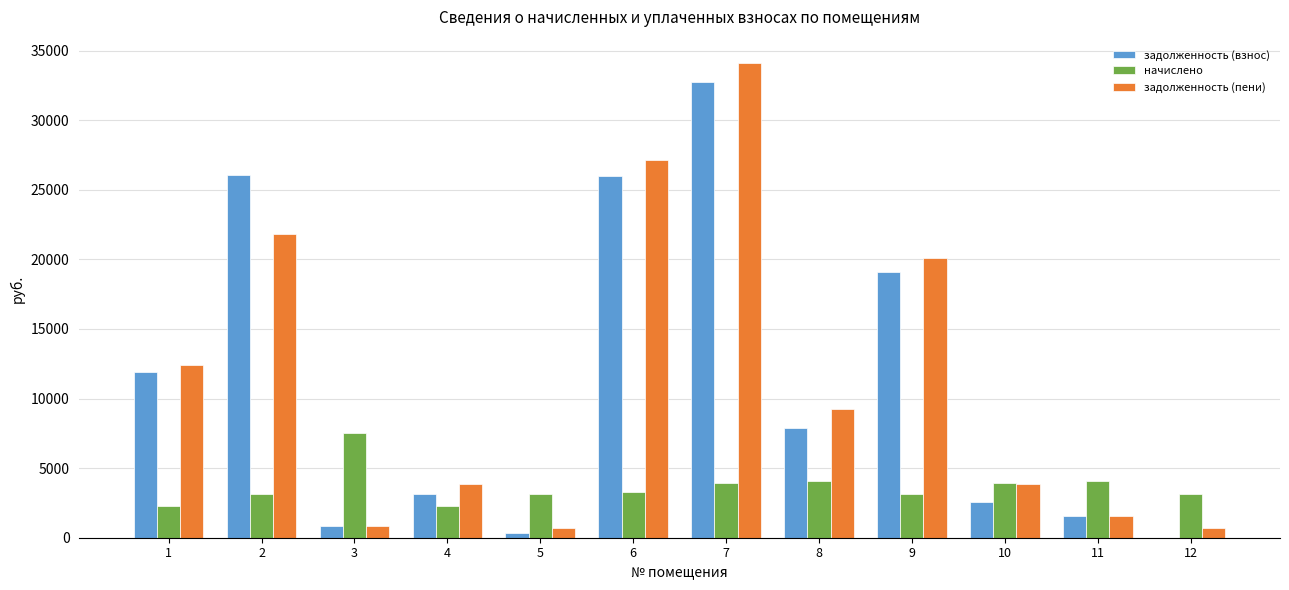

The value of задолженность (взнос) at 4 is 3140.0. True or false?

True